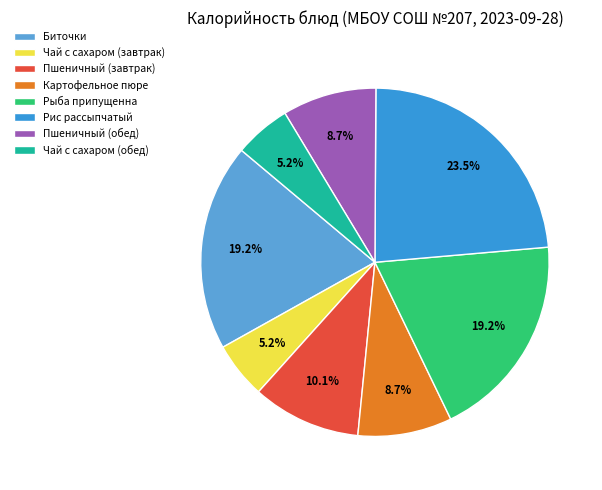

Combined, do Биточки and Картофельное пюре account for over 50%?

No